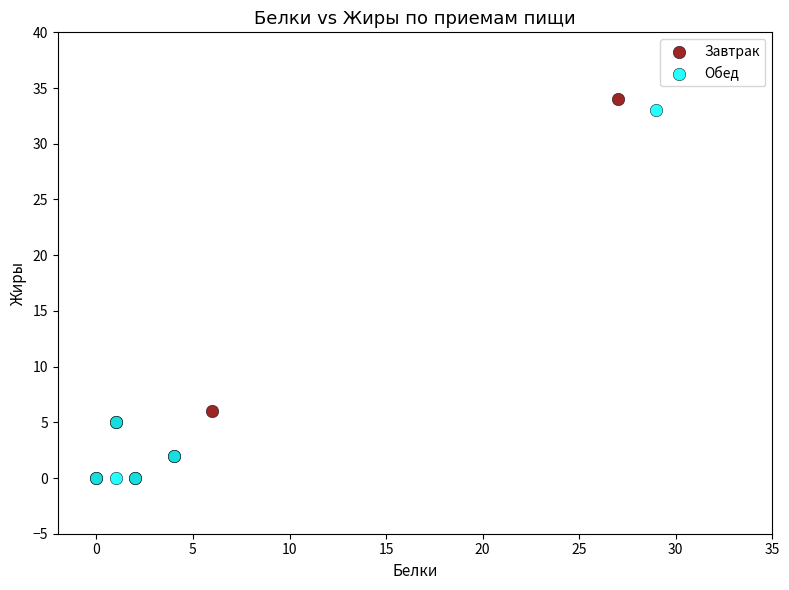

Which series contains the highest Y value?

Завтрак